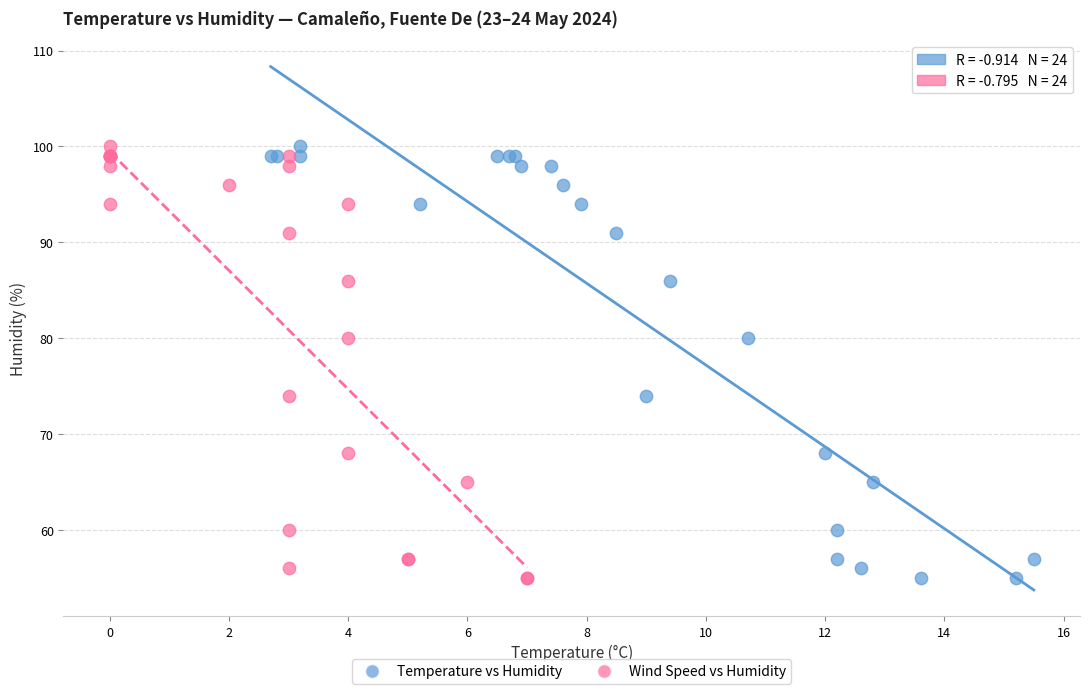

What are all the series names shown in the legend?

Temperature vs Humidity, Wind Speed vs Humidity